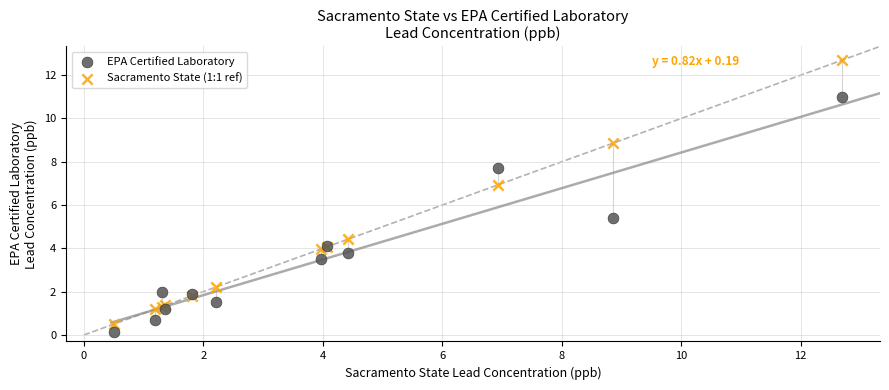

In the EPA Certified Laboratory series, what Y value is closest to 5?

5.4